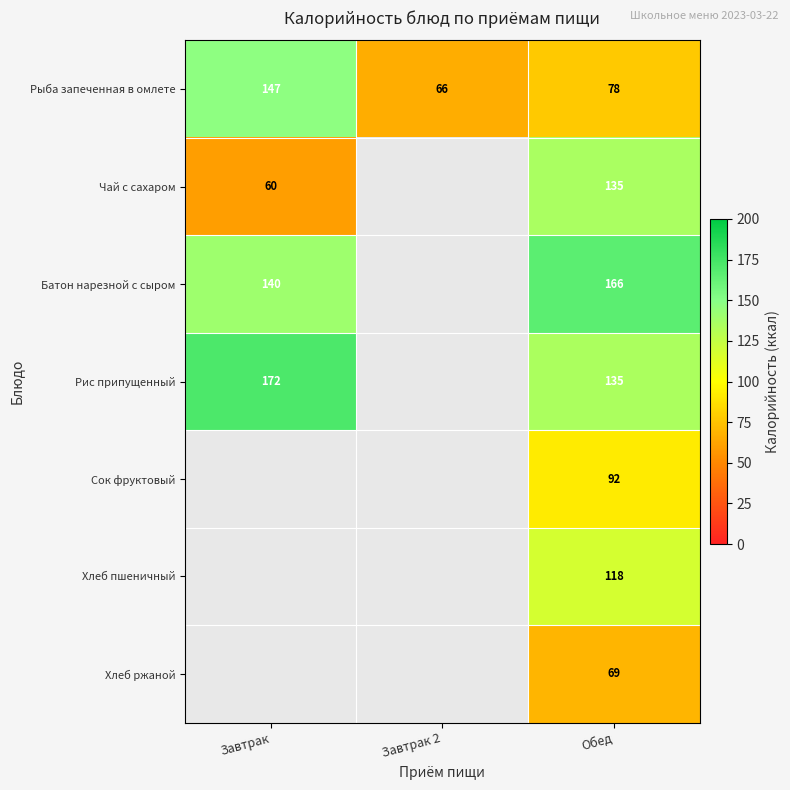

Is it true that Рыба запеченная в омлете equals 118 at Завтрак 2?

False